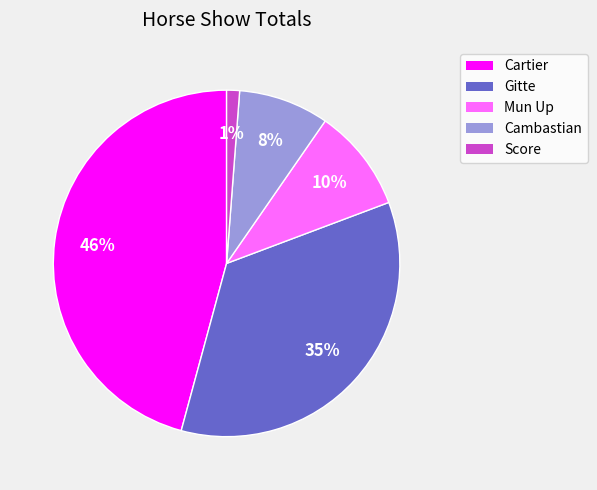

Count the number of slices in the pie.

5